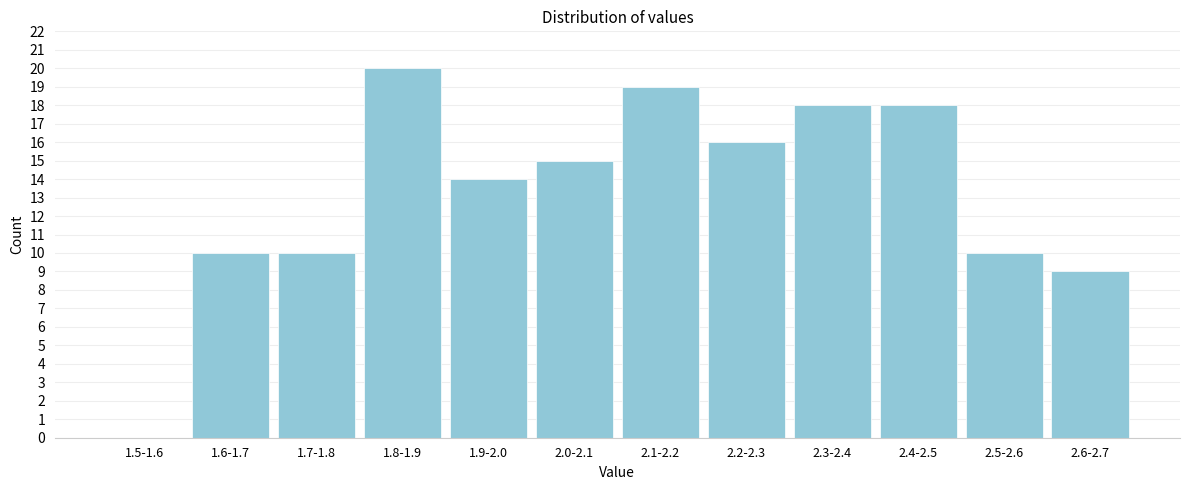

Reading left to right, list all the values displayed in this chart.

1.5-1.6=0	1.6-1.7=10	1.7-1.8=10	1.8-1.9=20	1.9-2.0=14	2.0-2.1=15	2.1-2.2=19	2.2-2.3=16	2.3-2.4=18	2.4-2.5=18	2.5-2.6=10	2.6-2.7=9